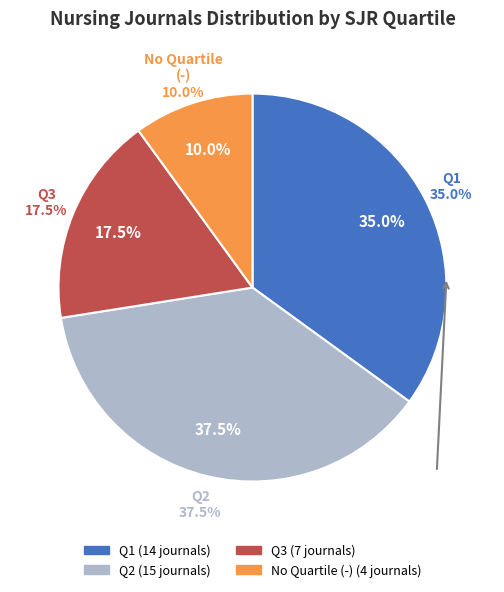

Which slice is the largest?

Q2